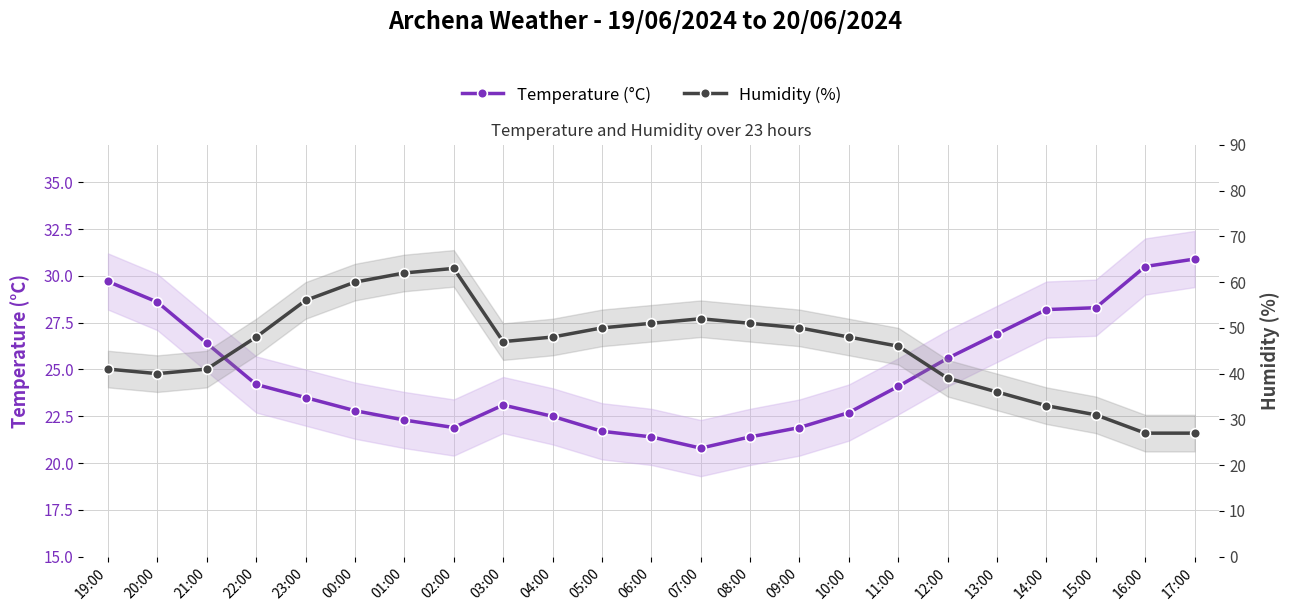

At which label does Humidity (%) first exceed 48?

23:00